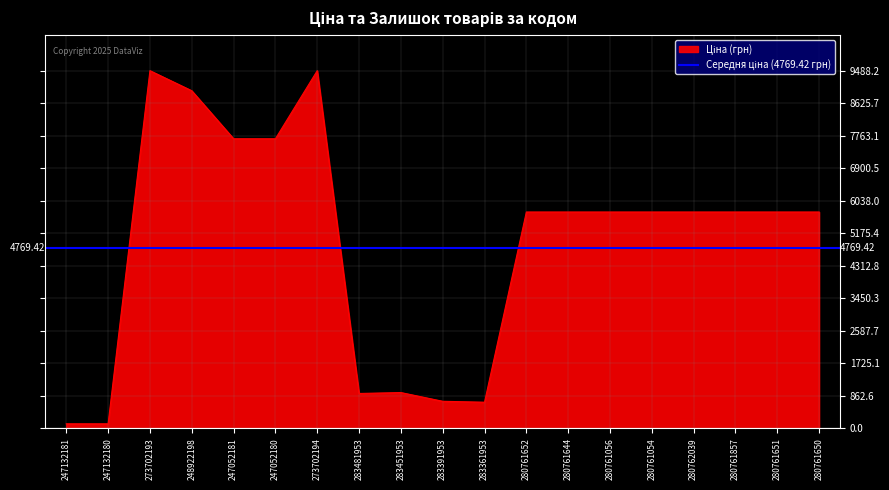

Reading left to right, transcribe all the data shown in this chart.

247132181=115.4	247132180=115.4	273702193=9488.2	248922198=8955.1	247052181=7680.9	247052180=7680.9	273702194=9488.2	283481953=920.5	283451953=944.9	283391953=713.0	283361953=688.5	280761652=5736.9	280761644=5736.9	280761056=5736.9	280761054=5736.9	280762039=5736.9	280761857=5736.9	280761651=5736.9	280761650=5736.9